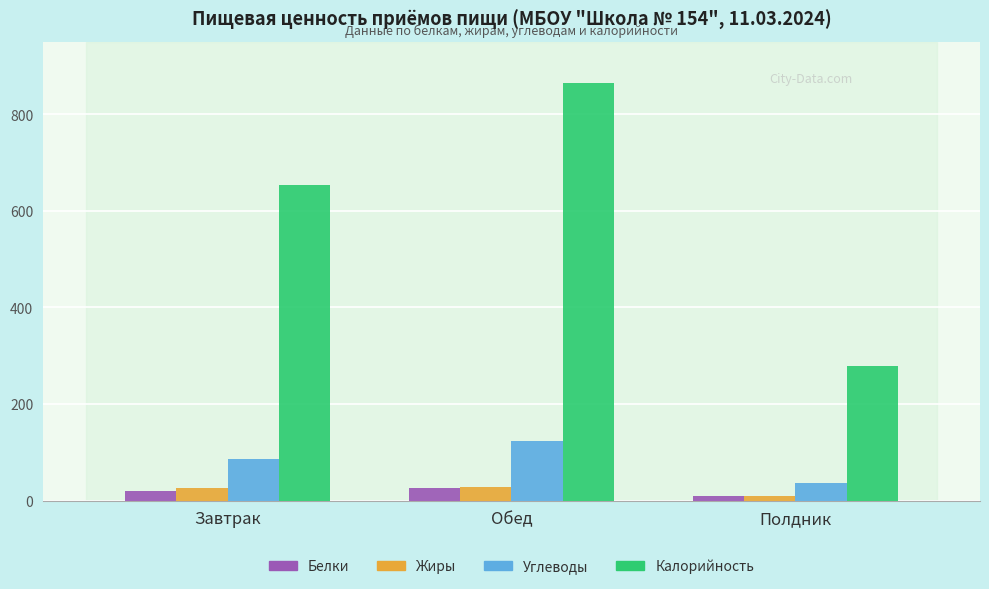

How many values in the Углеводы series are below 86?

1